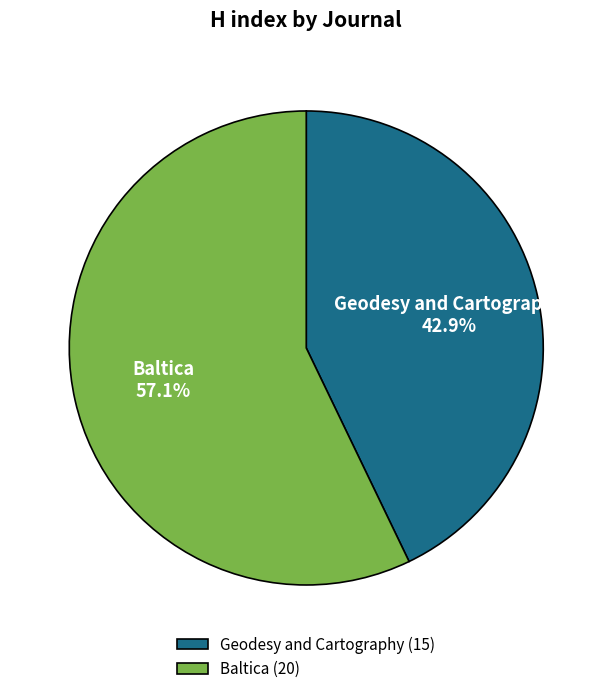

The Geodesy and Cartography slice represents 34% of the pie. True or false?

False